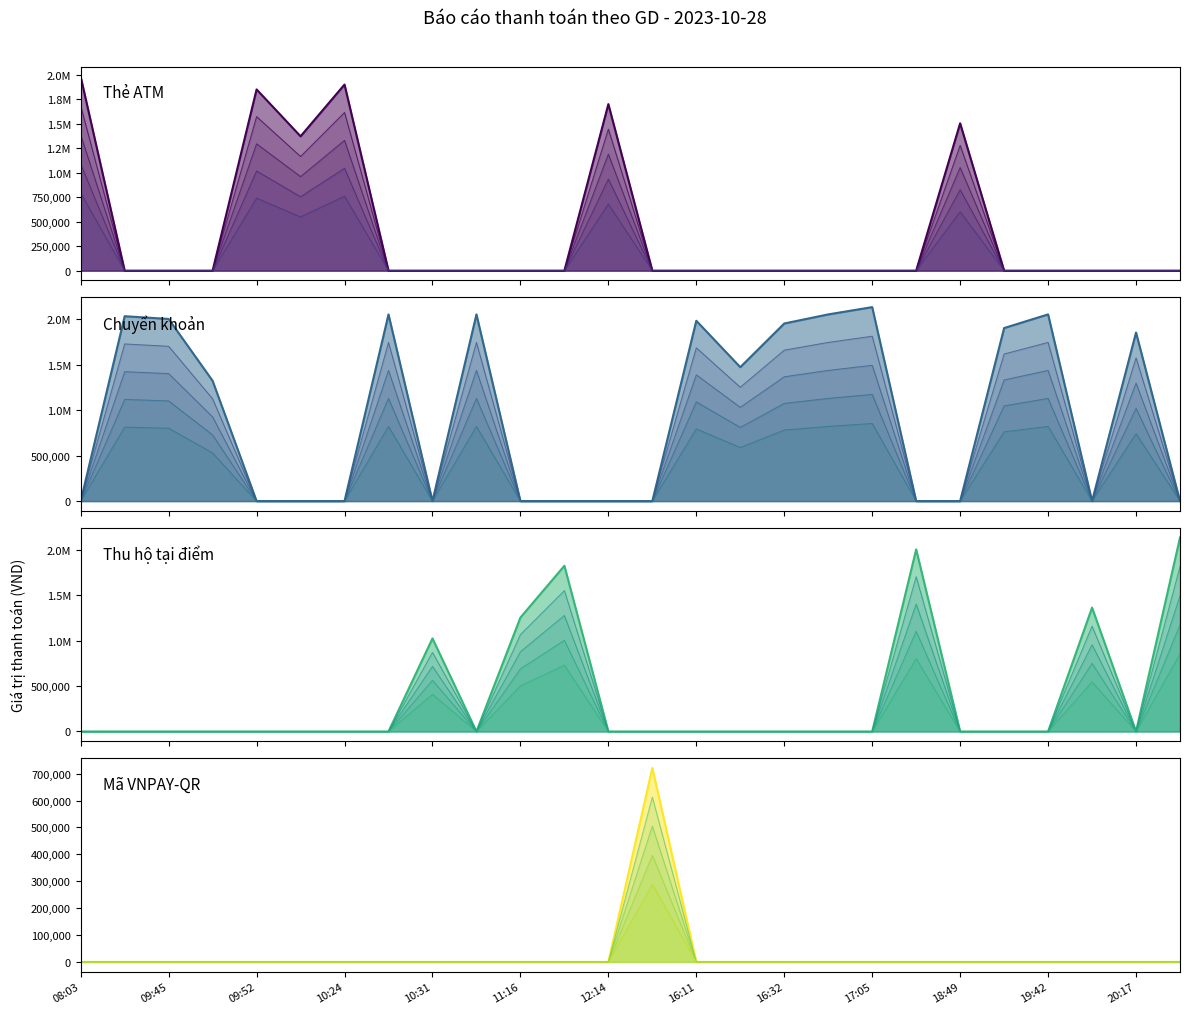

At which label does Thu hộ tại điểm reach its peak?

20:36